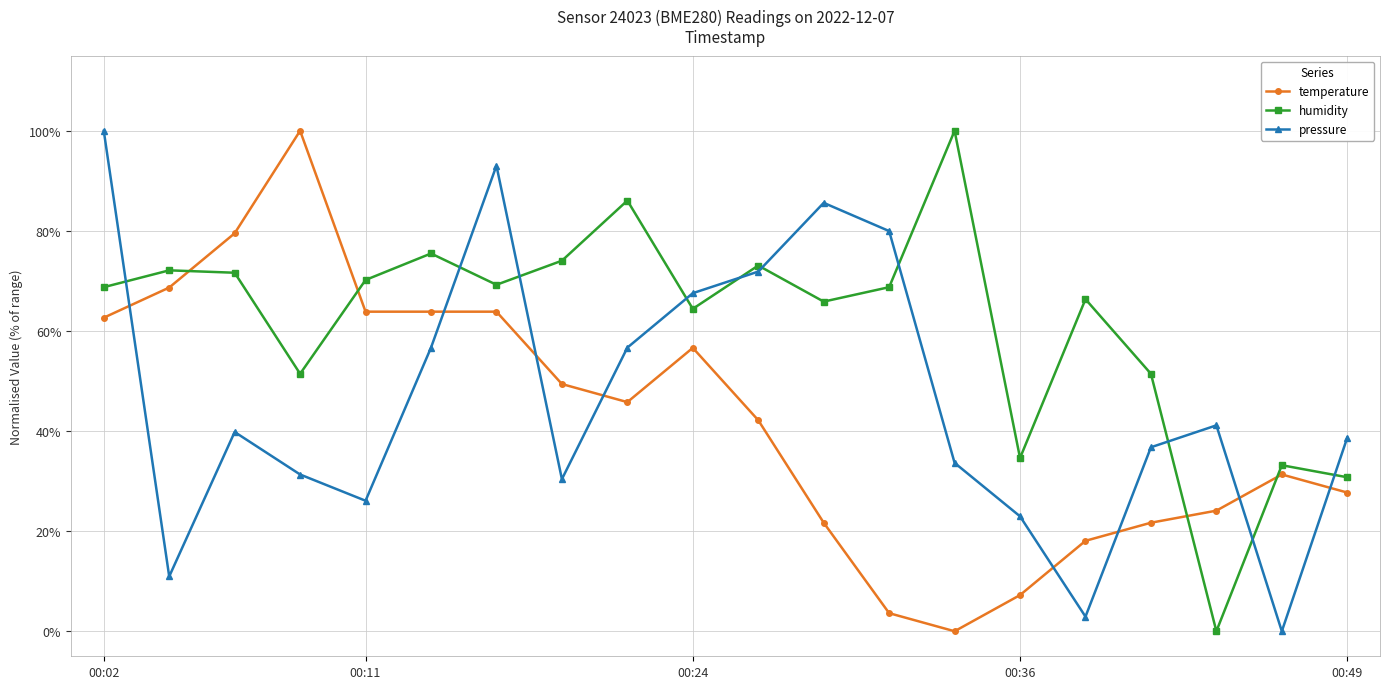

True or false: temperature and pressure intersect in this chart.

True